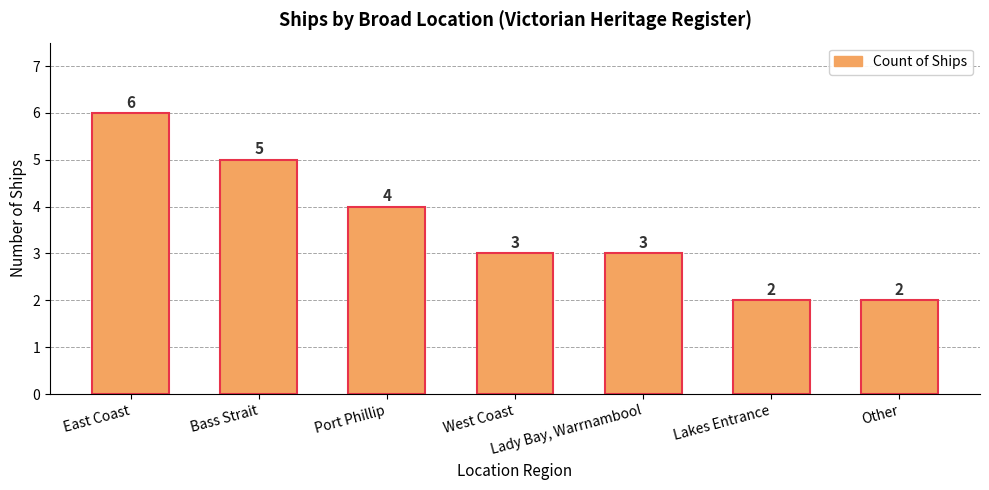

Which category has the highest value across all series?

East Coast